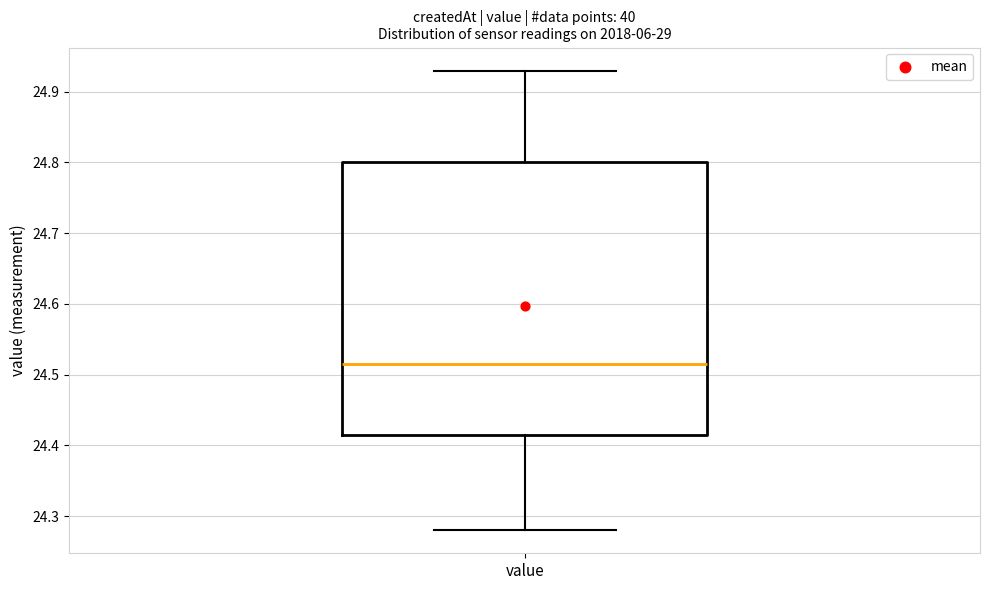

Where does the median line of the box for value sit on the y-axis? The values are not printed on the chart, so give them approximately, as read against the axis.

24.52